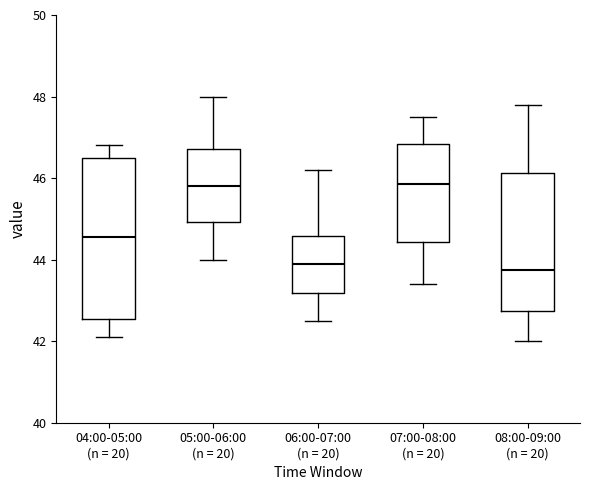

Reading left to right, read every box against the y-axis: the position of its median line, the range the box covers, and the ends of its whiskers. The values are not printed on the chart, so give them approximately, as read against the axis.

04:00-05:00 (n = 20): median 44.6, box 42.6 to 46.6, whiskers 42.2 to 46.8
05:00-06:00 (n = 20): median 45.8, box 45.0 to 46.8, whiskers 44.0 to 48.0
06:00-07:00 (n = 20): median 44.0, box 43.2 to 44.6, whiskers 42.6 to 46.2
07:00-08:00 (n = 20): median 45.8, box 44.4 to 46.8, whiskers 43.4 to 47.6
08:00-09:00 (n = 20): median 43.8, box 42.8 to 46.2, whiskers 42.0 to 47.8